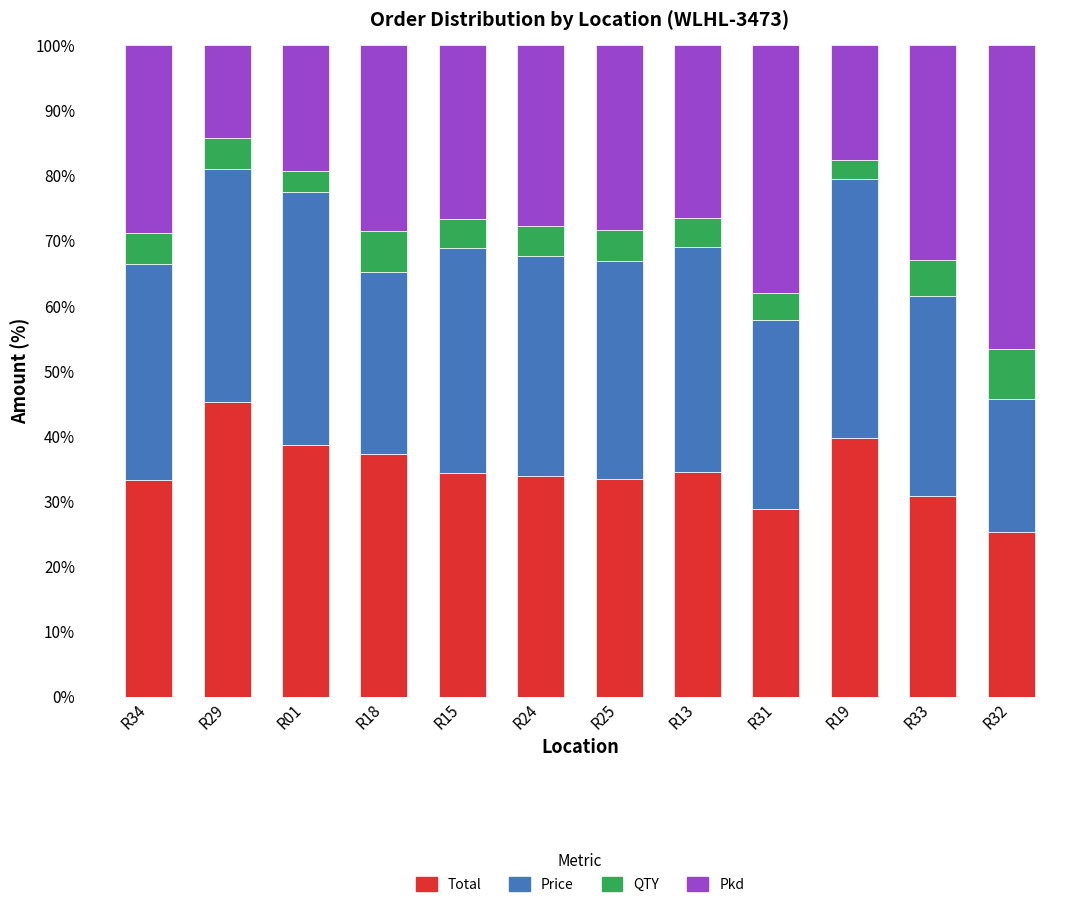

What is the difference between the Total values at R19 and R15?

5.3